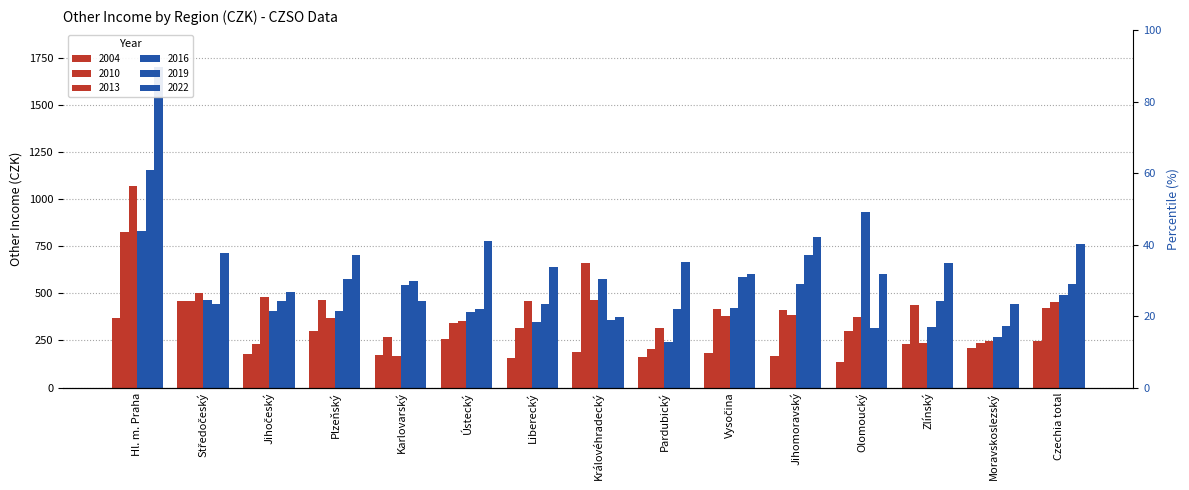

What is the label of the 11th bar from the right?

Karlovarský